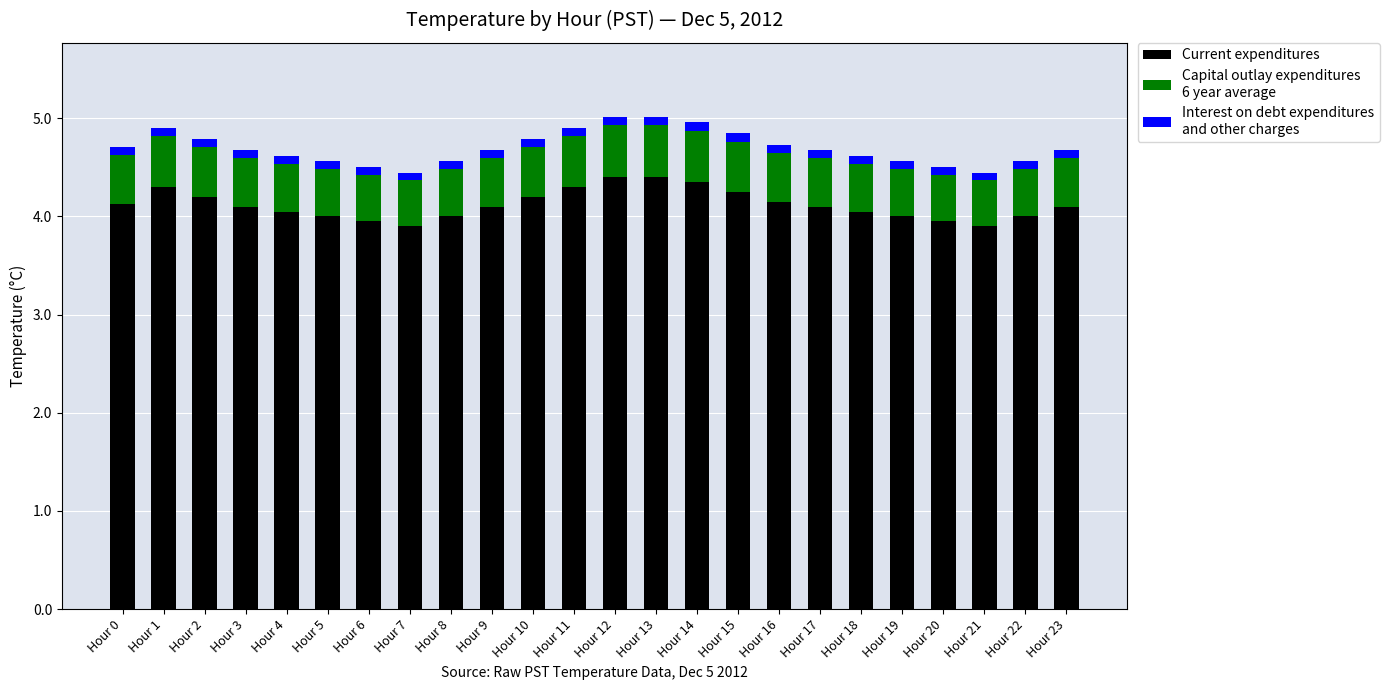

Does the chart contain any negative values?

No